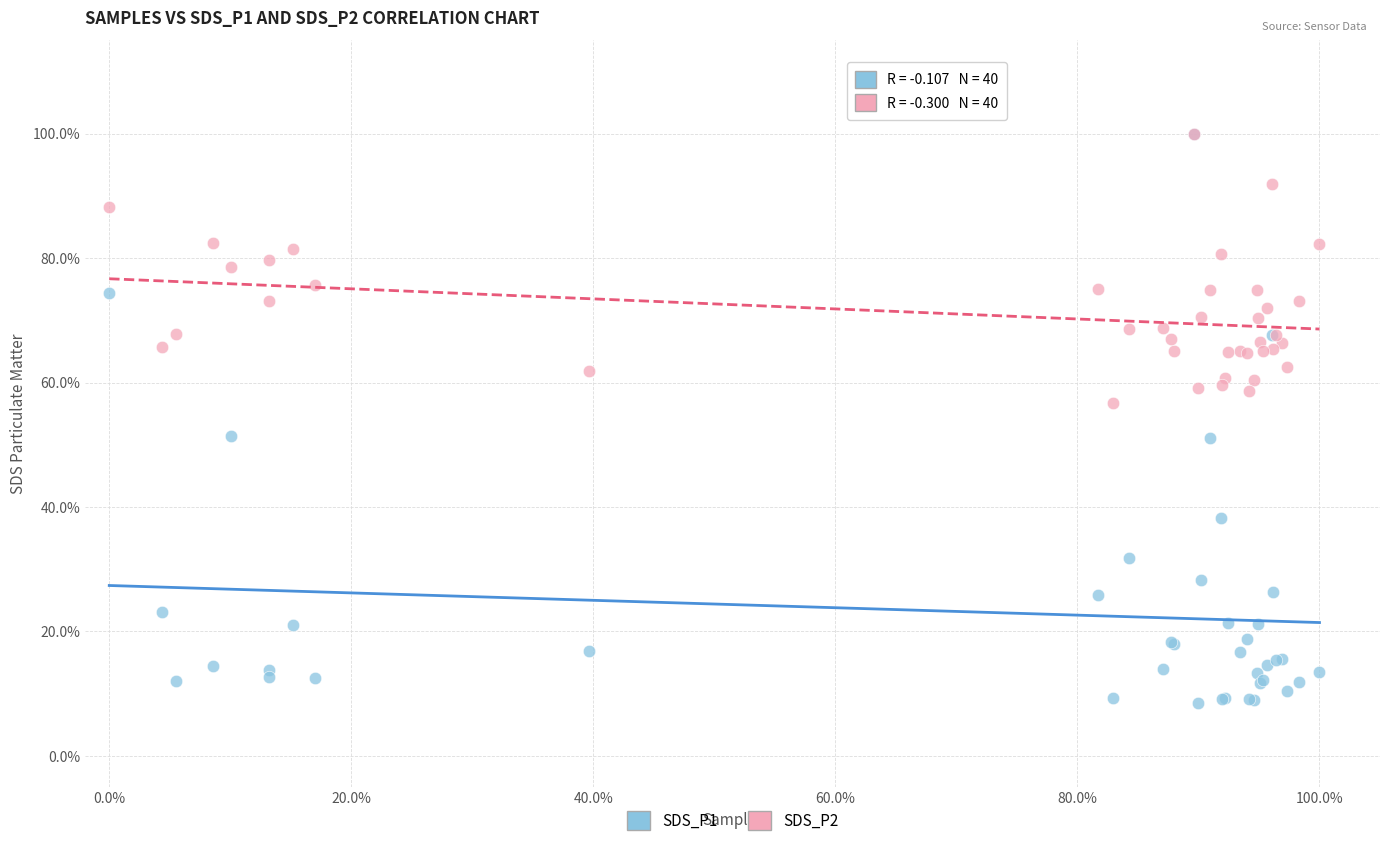

What are all the series names shown in the legend?

SDS_P1, SDS_P2